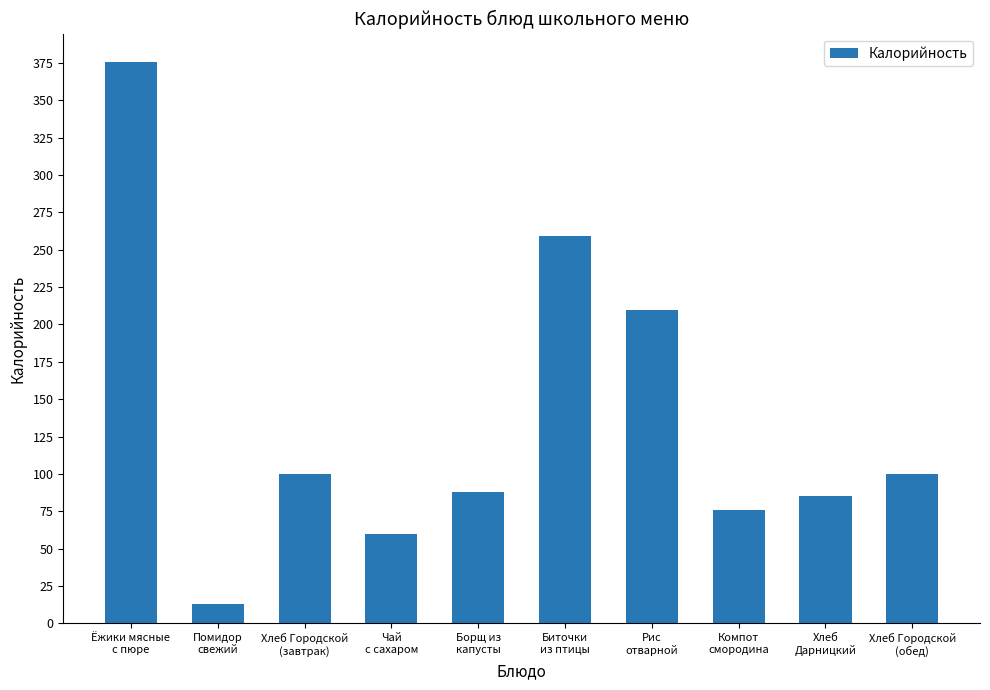

The value at Хлеб
Дарницкий is 150.9. True or false?

False